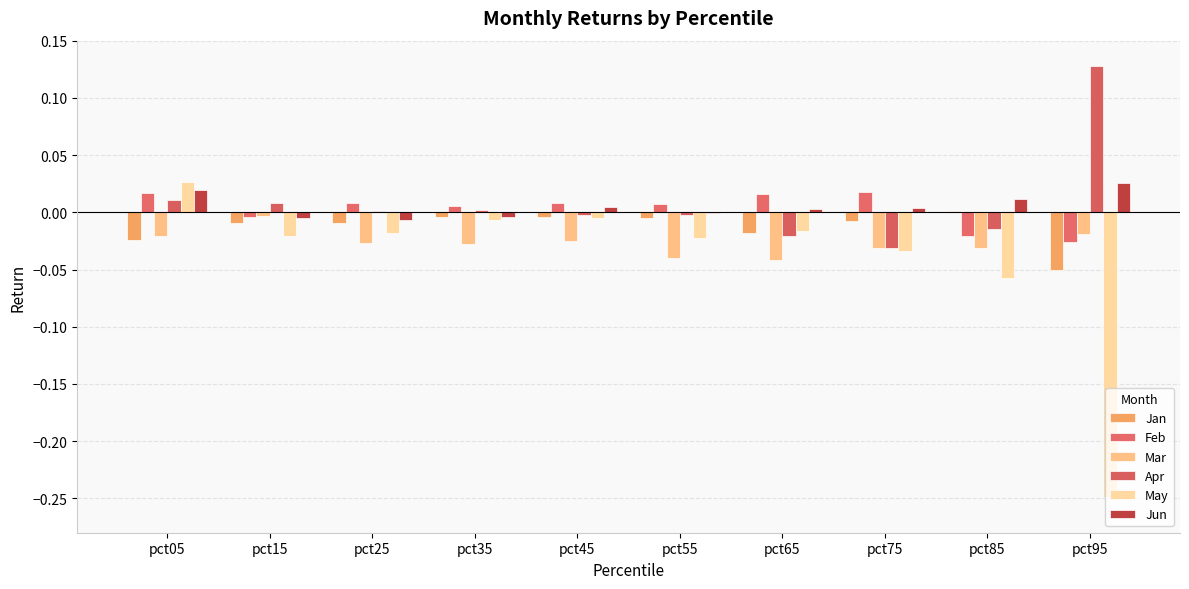

True or false: Feb has a value of -0.0 at pct85.

False